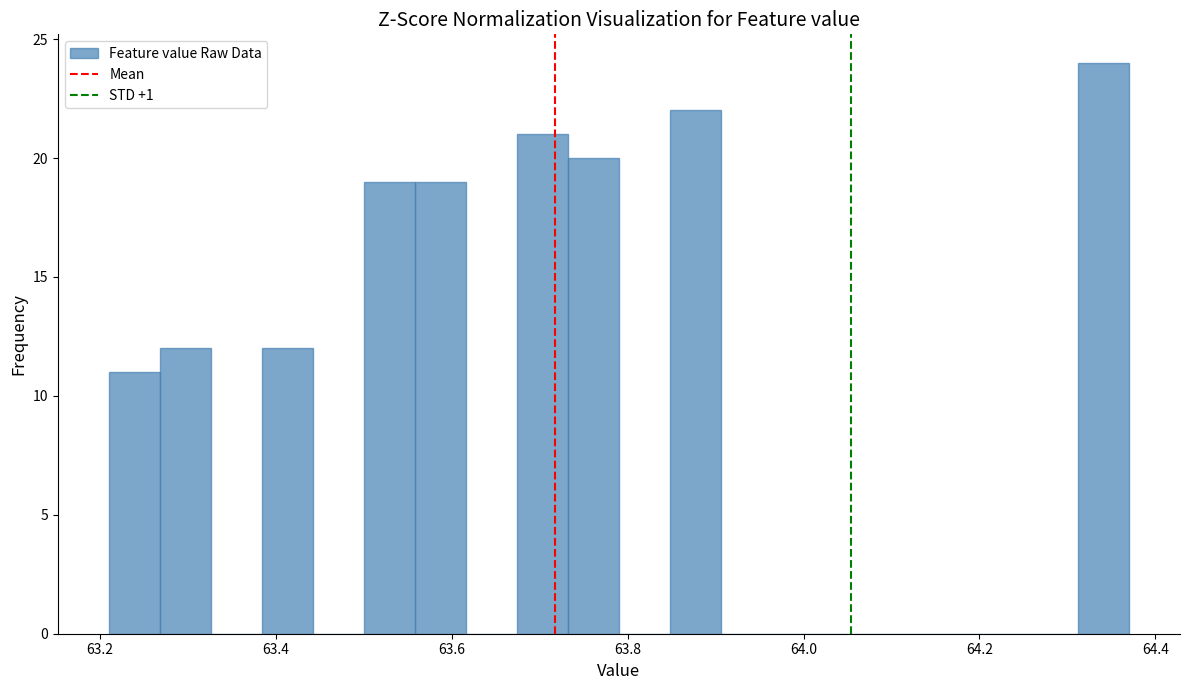

Around what value on the x-axis is the tallest bar? Give the approximate position of its centre, as read against the axis.

64.34